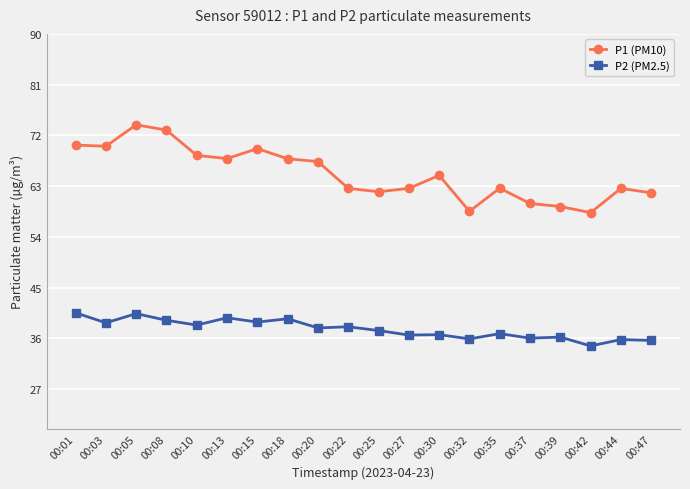

True or false: P2 (PM2.5) has a value of 36.0 at 00:37.

True